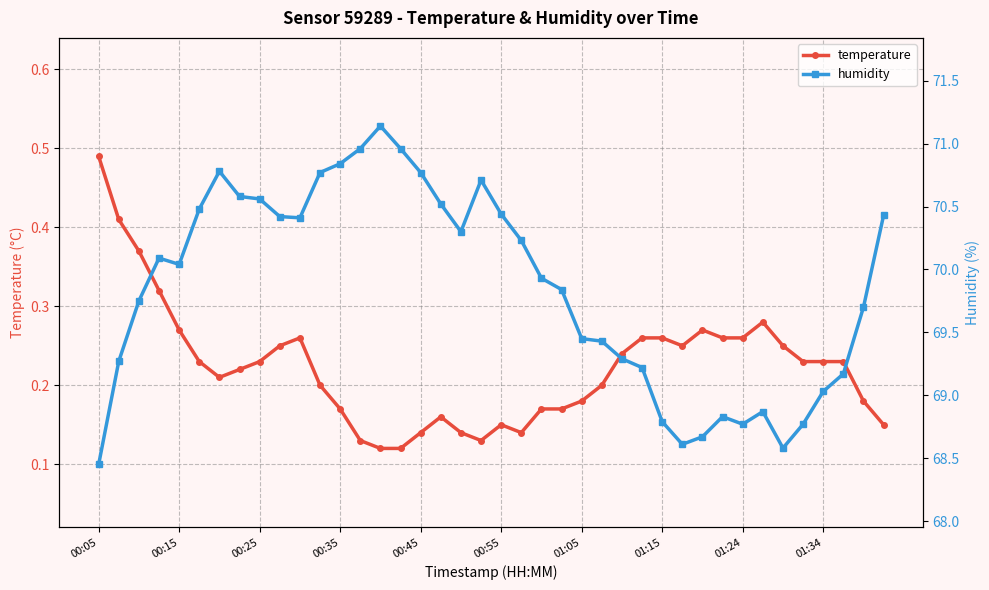

At which category is the sum across all series the highest?

14